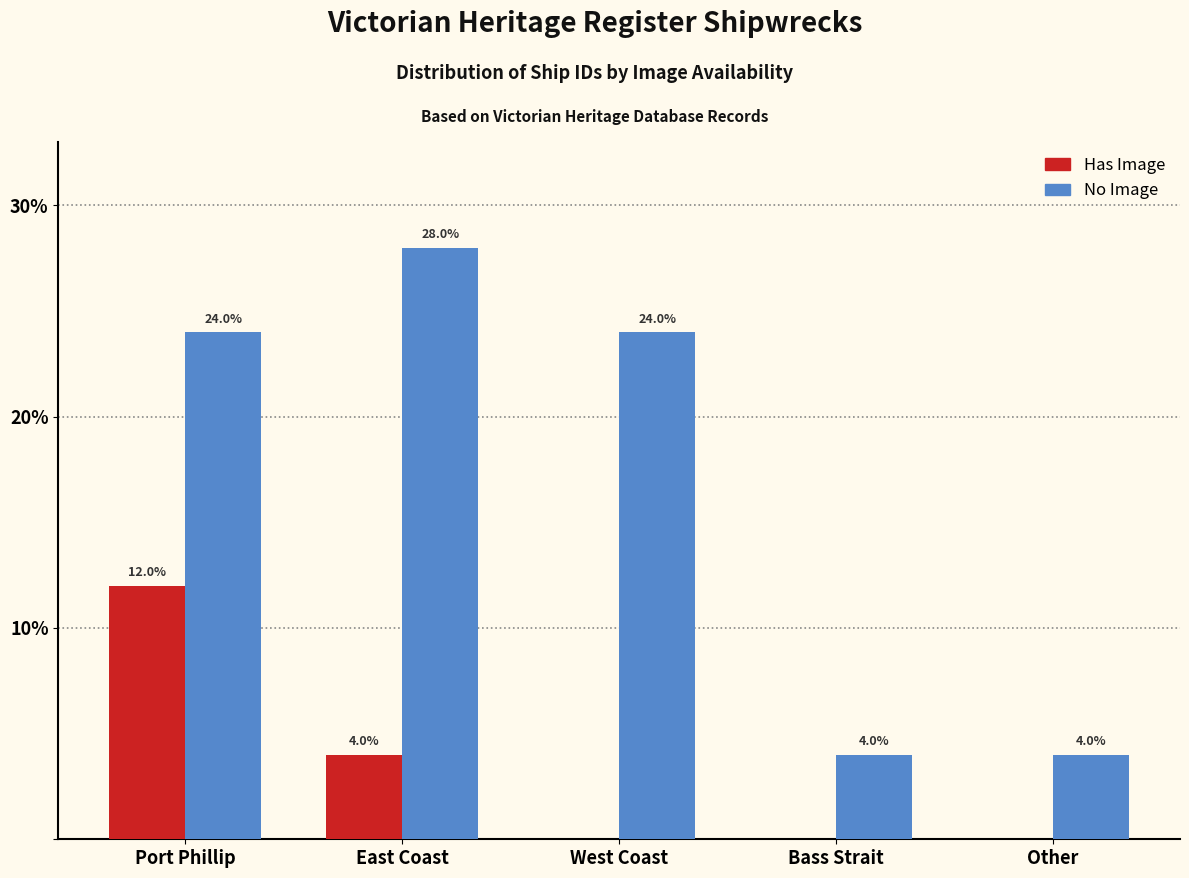

Reading left to right, what are all the values shown in this chart?

Has Image: Port Phillip=12.0	East Coast=4.0	West Coast=0.0	Bass Strait=0.0	Other=0.0
No Image: Port Phillip=24.0	East Coast=28.0	West Coast=24.0	Bass Strait=4.0	Other=4.0